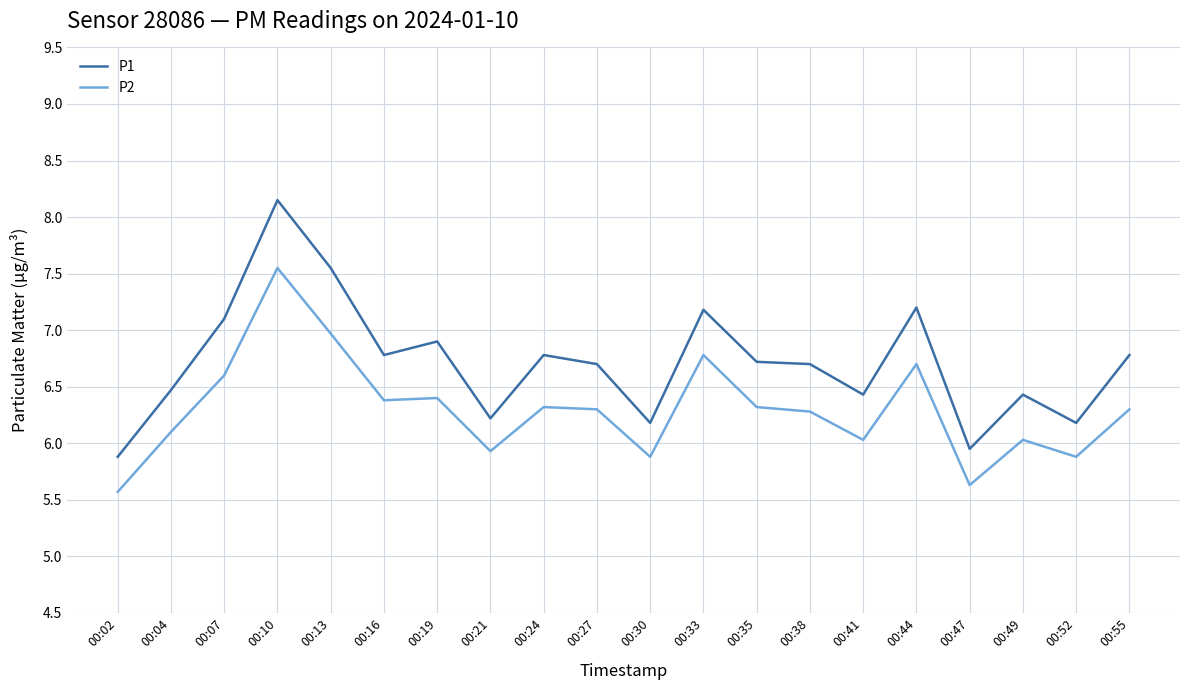

True or false: P2 and P1 intersect in this chart.

False